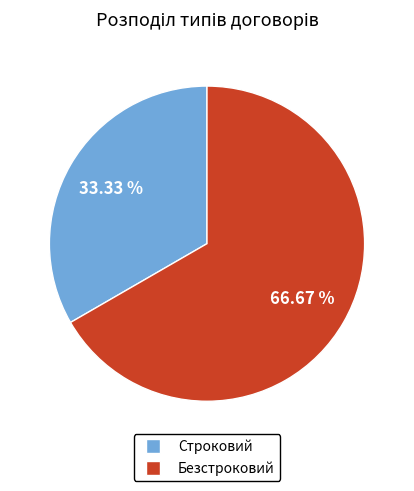

The Безстроковий slice represents 55% of the pie. True or false?

False